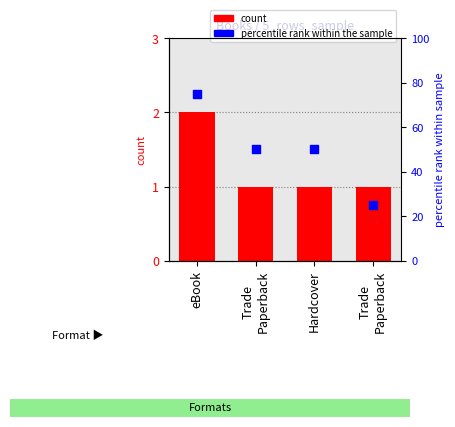

Which series reaches the minimum Y coordinate?

count